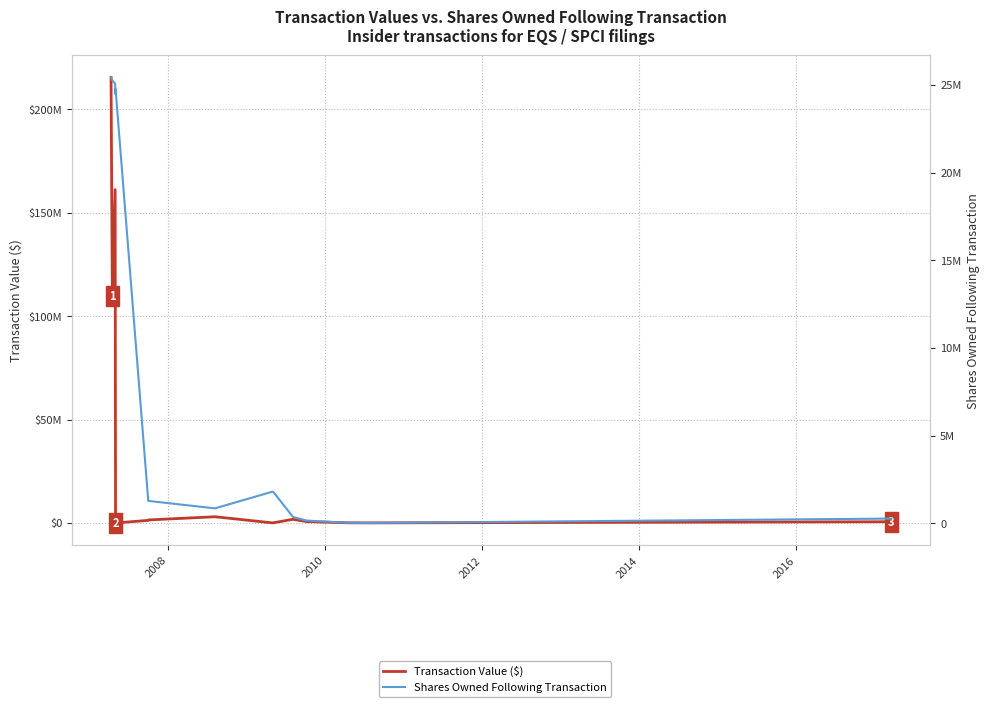

What is the highest value of the Transaction Value ($) series?

215520000